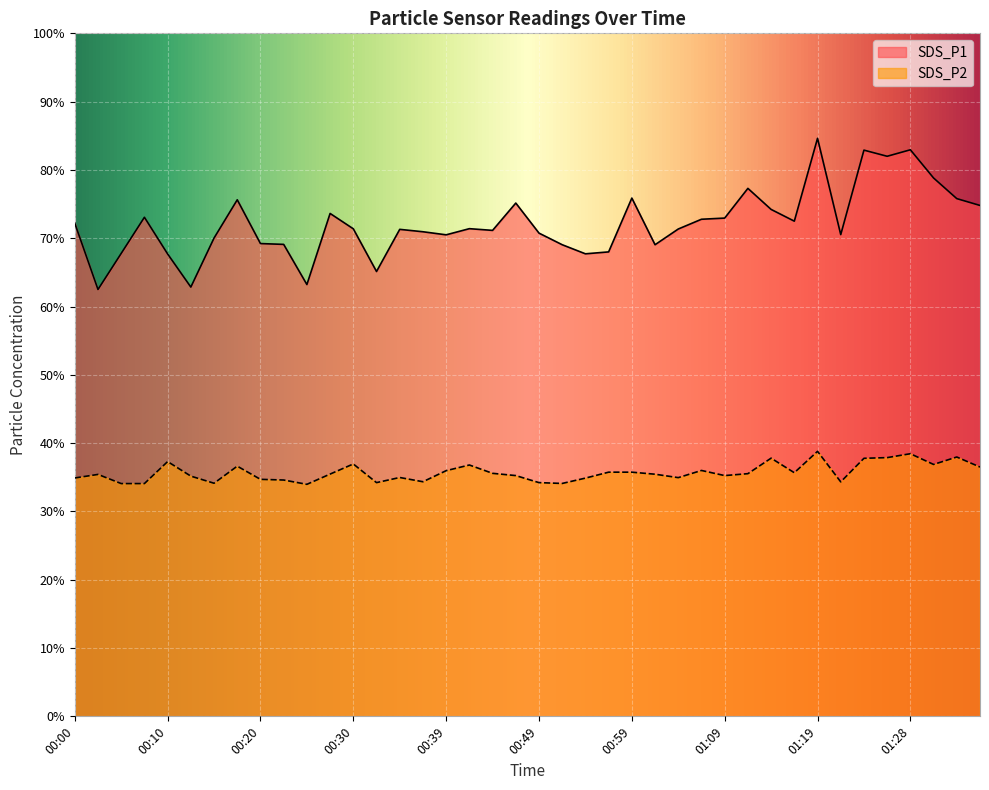

What is the label of the 20th point from the left?

00:47